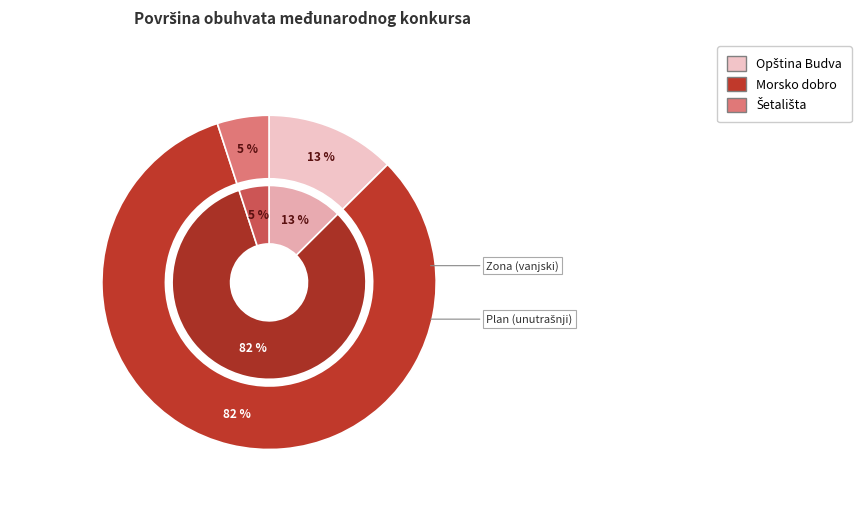

True or false: Površina obuhvata u zoni Opštine Budva accounts for 1% of the total.

False